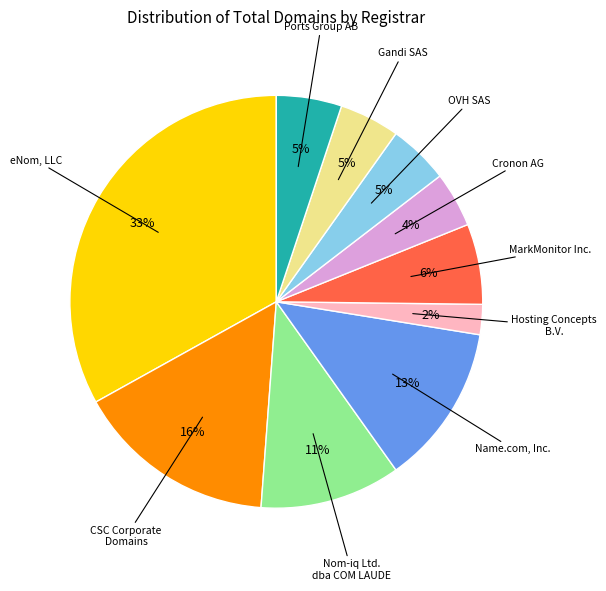

Count the number of slices in the pie.

10